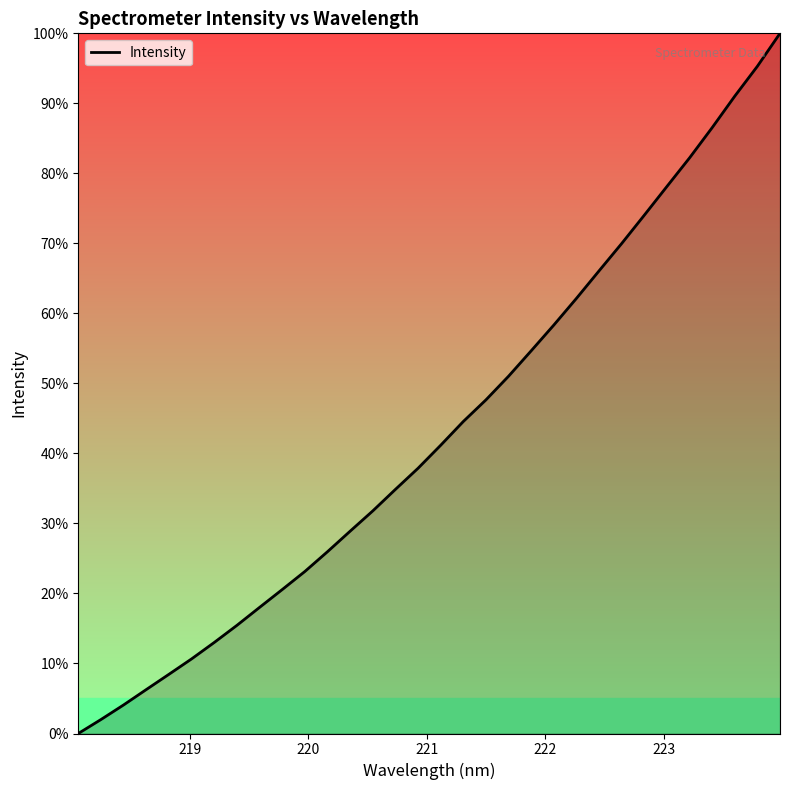

What is the greatest value displayed?

100.0